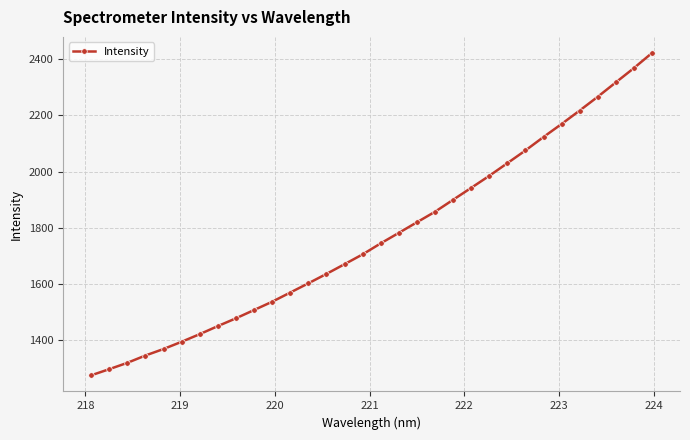

True or false: there are more than 2 points higher than both neighbors.

False